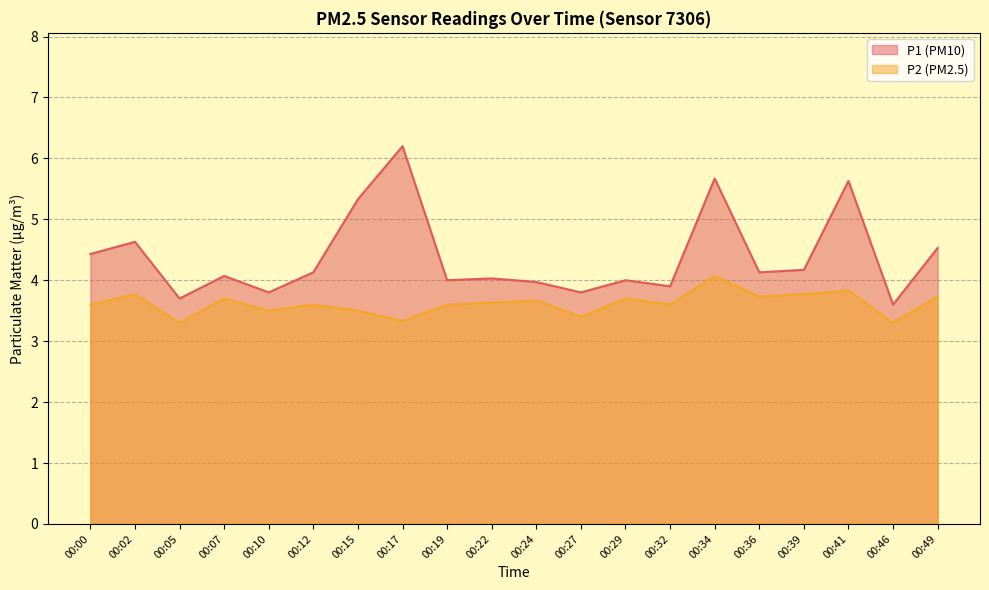

Between 00:05 and 00:36, which series saw the biggest shift?

P2